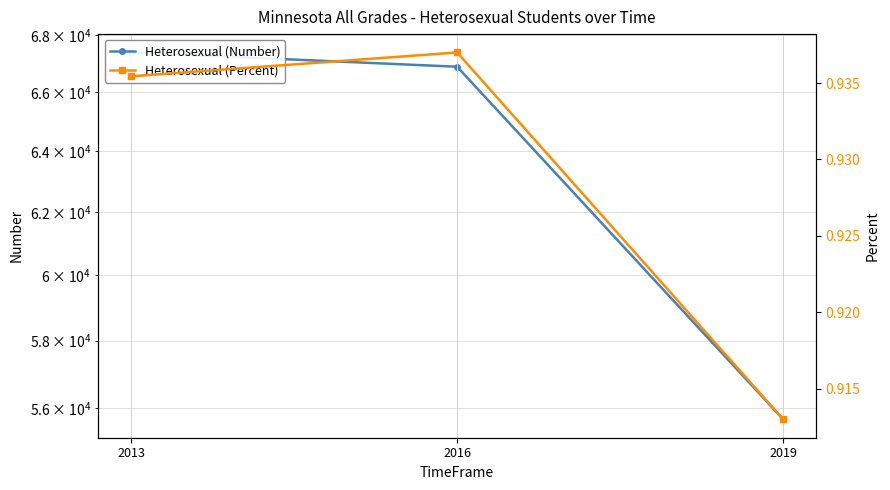

Reading left to right, transcribe all the data shown in this chart.

Heterosexual (Number): 67386.0	66887.0	55669.0
Heterosexual (Percent): 0.9	0.9	0.9